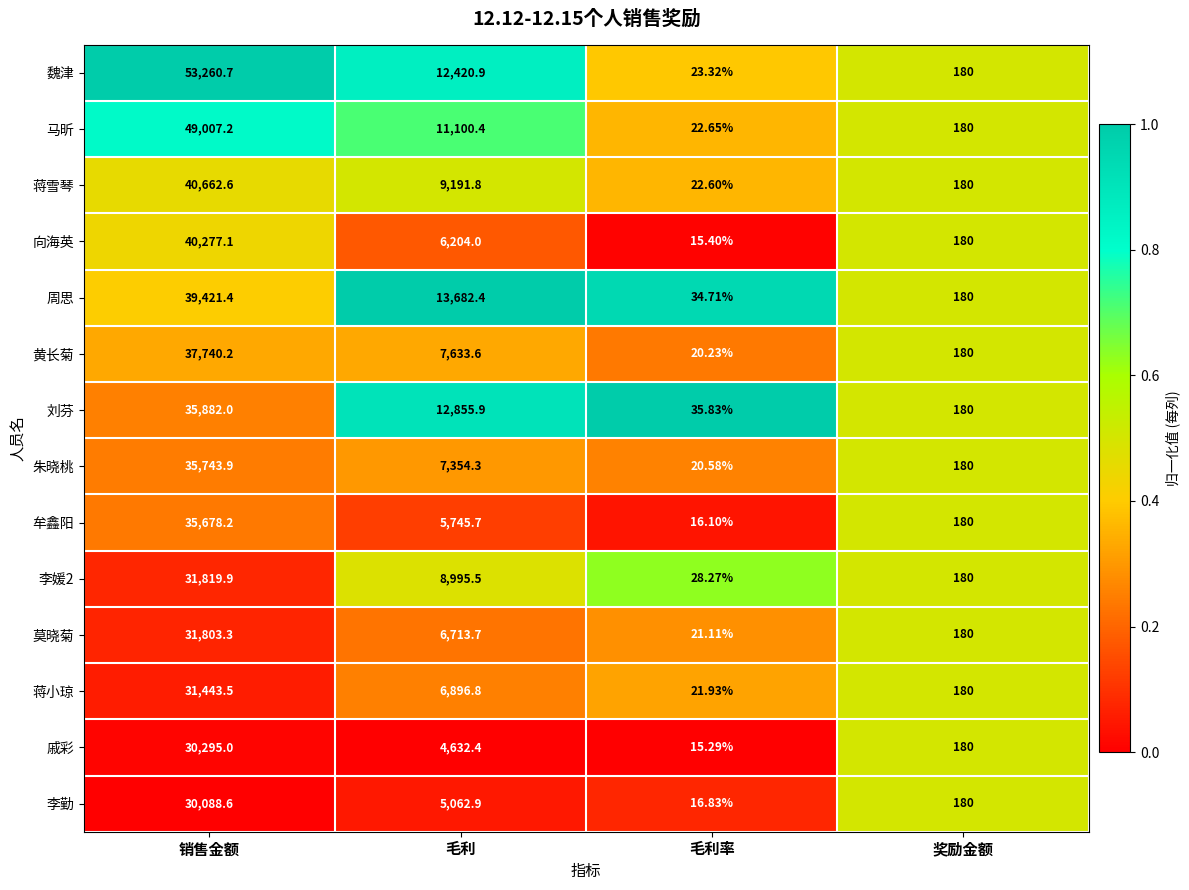

How many data points does each series have?

4